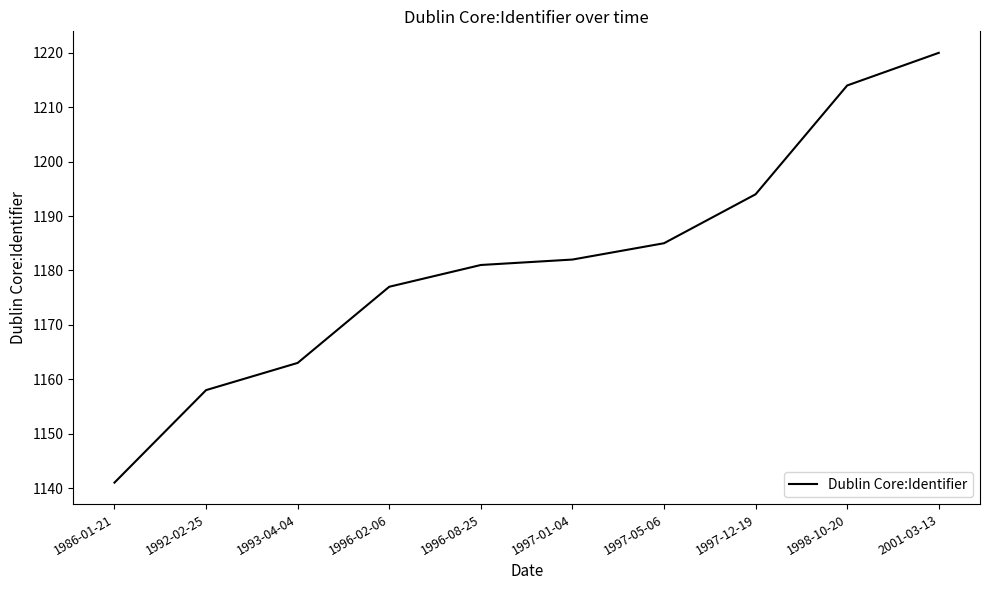

Rank the categories by value from lowest to highest.

1986-01-21, 1992-02-25, 1993-04-04, 1996-02-06, 1996-08-25, 1997-01-04, 1997-05-06, 1997-12-19, 1998-10-20, 2001-03-13